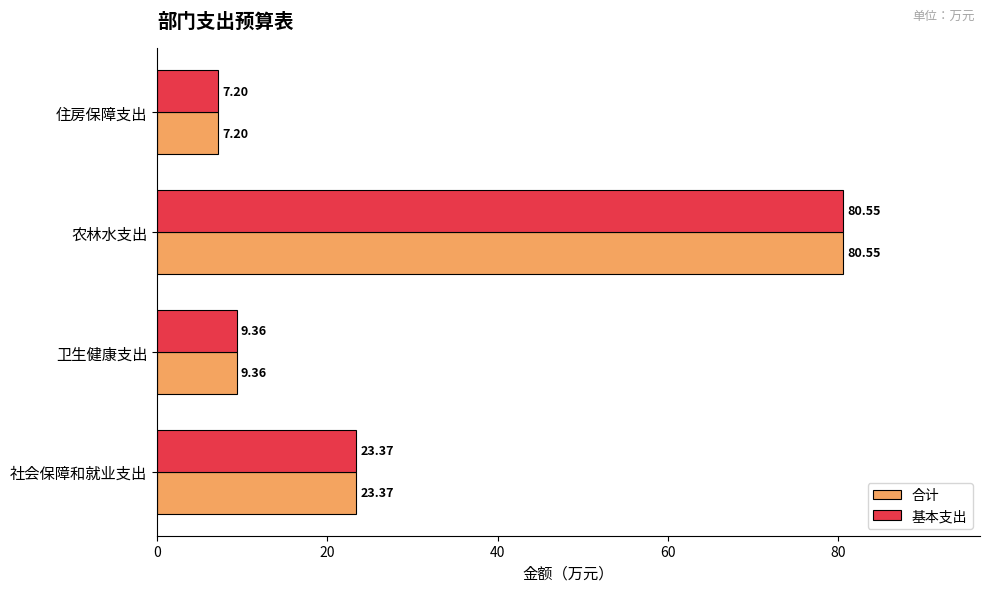

How many distinct data groups are displayed?

2